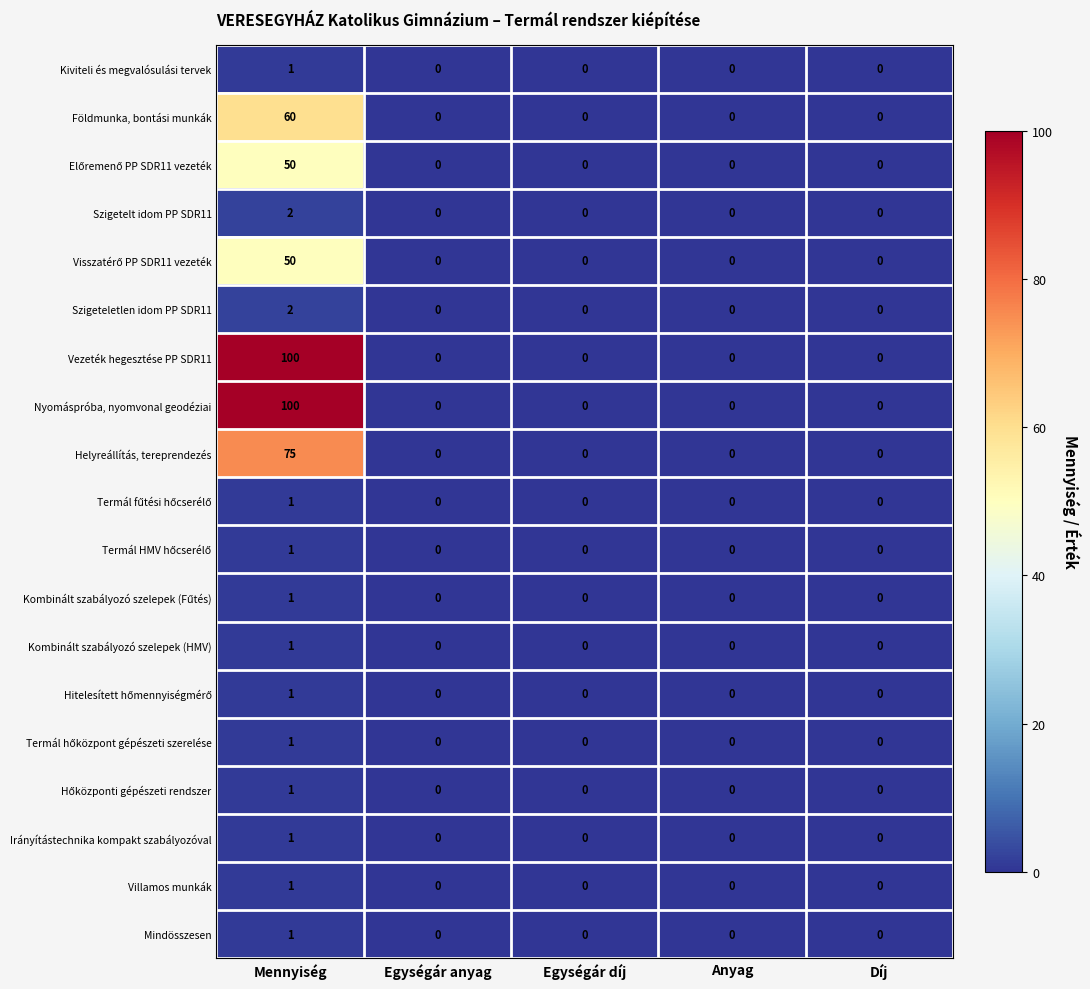

Is it true that Szigeteletlen idom PP SDR11 equals 2 at Mennyiség?

True